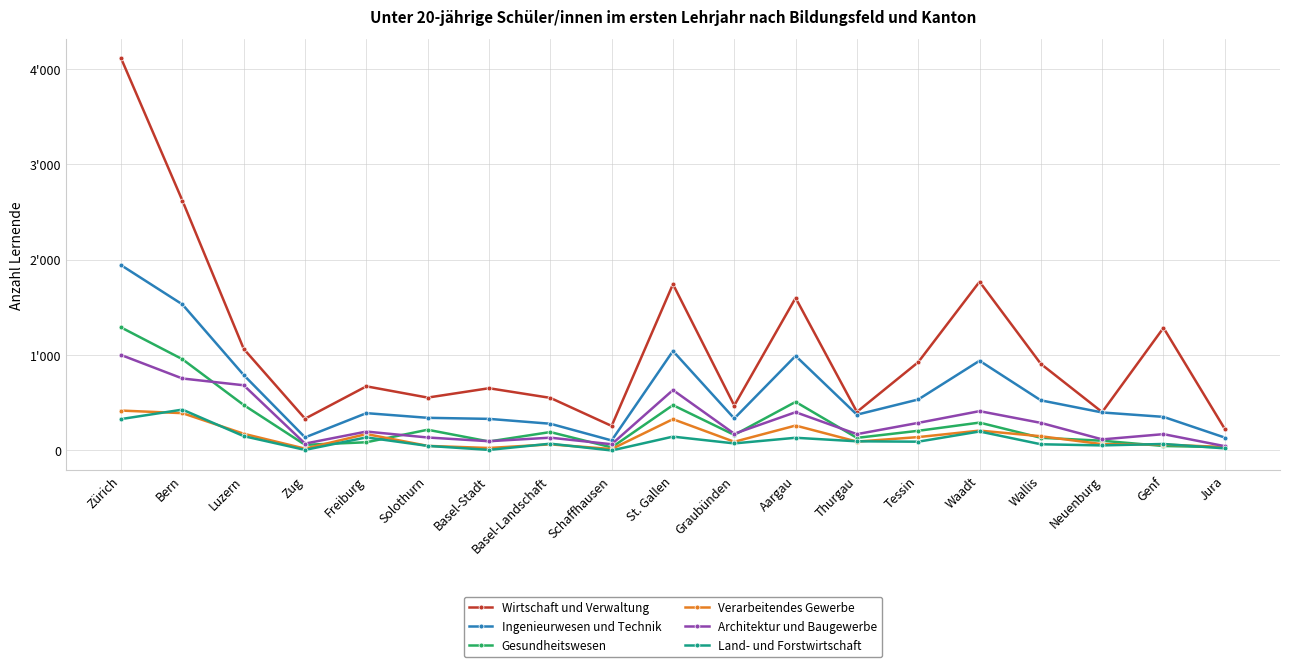

List the series in order of their peak value, highest first.

Wirtschaft und Verwaltung, Ingenieurwesen und Technik, Gesundheitswesen, Architektur und Baugewerbe, Land- und Forstwirtschaft, Verarbeitendes Gewerbe